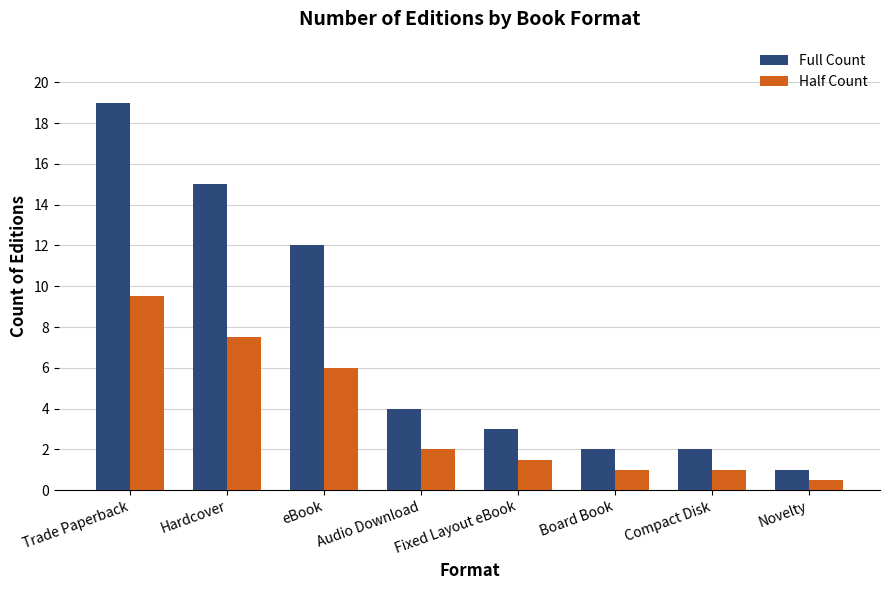

Between Trade Paperback and Compact Disk, which series saw the biggest shift?

Full Count